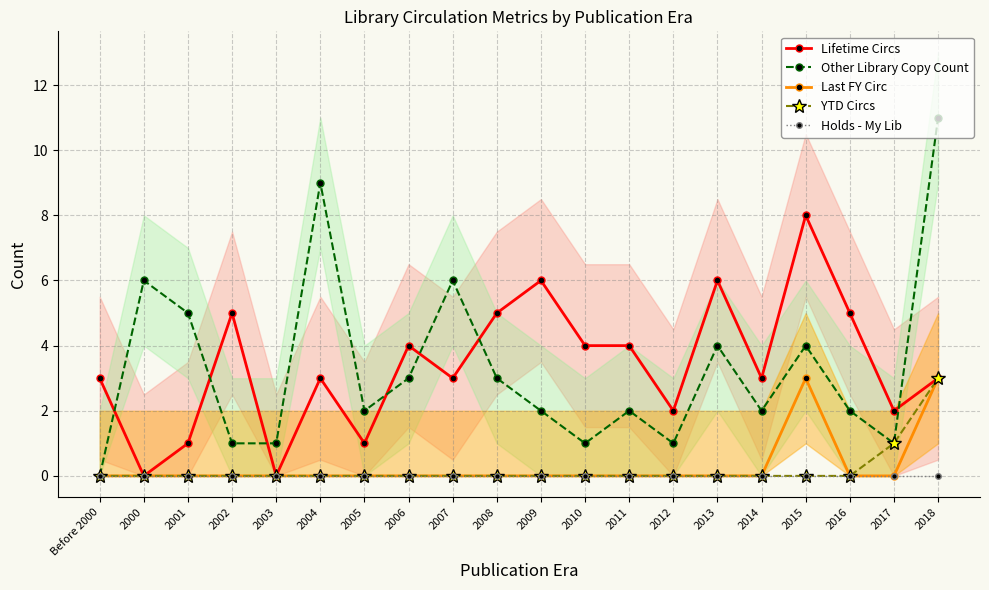

How many Last FY Circ values are between 0 and 1?

18